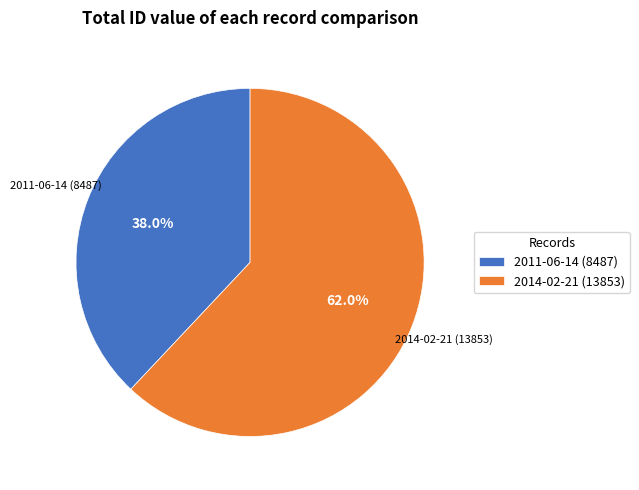

How many segments does this pie chart have?

2